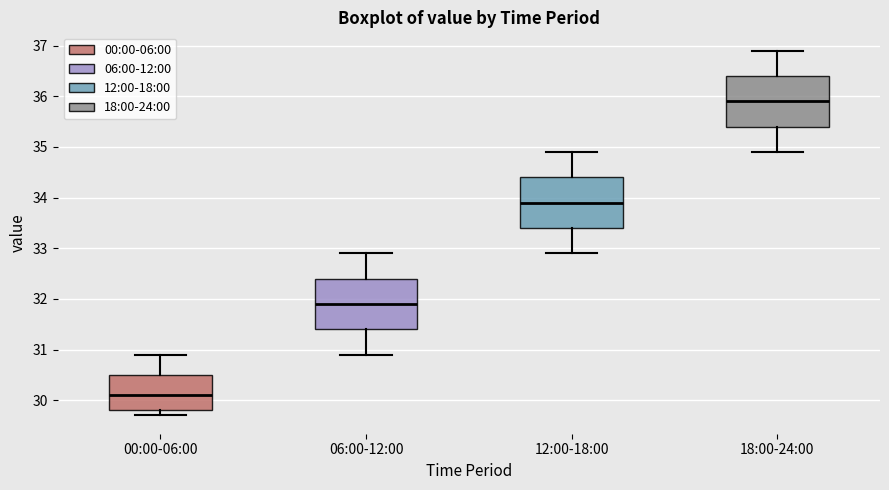

Which box has the highest median line?

18:00-24:00